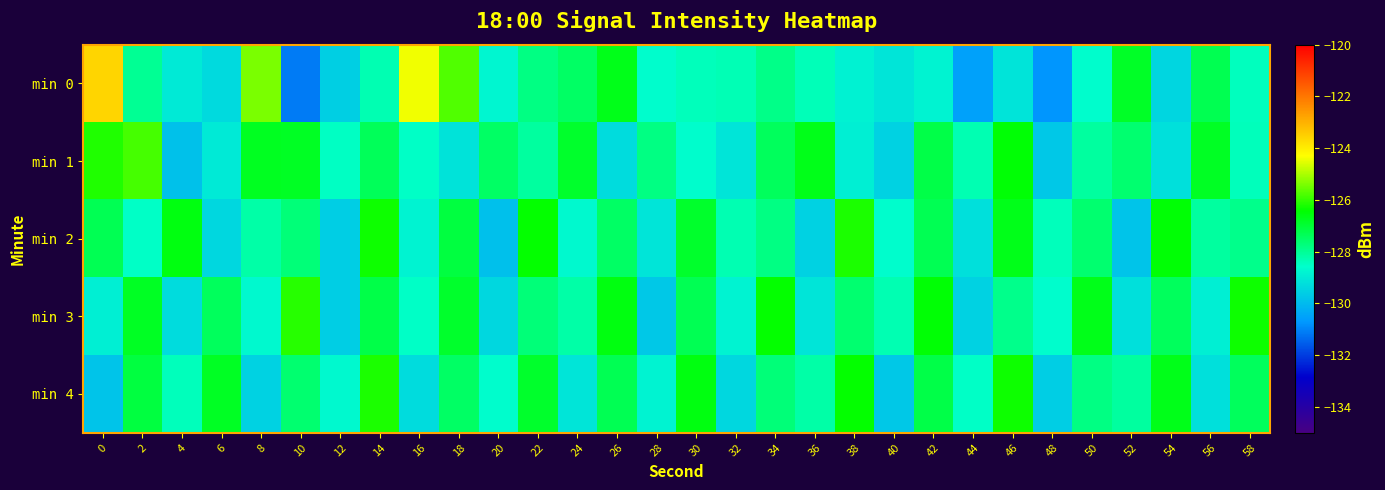

How many distinct data groups are displayed?

5